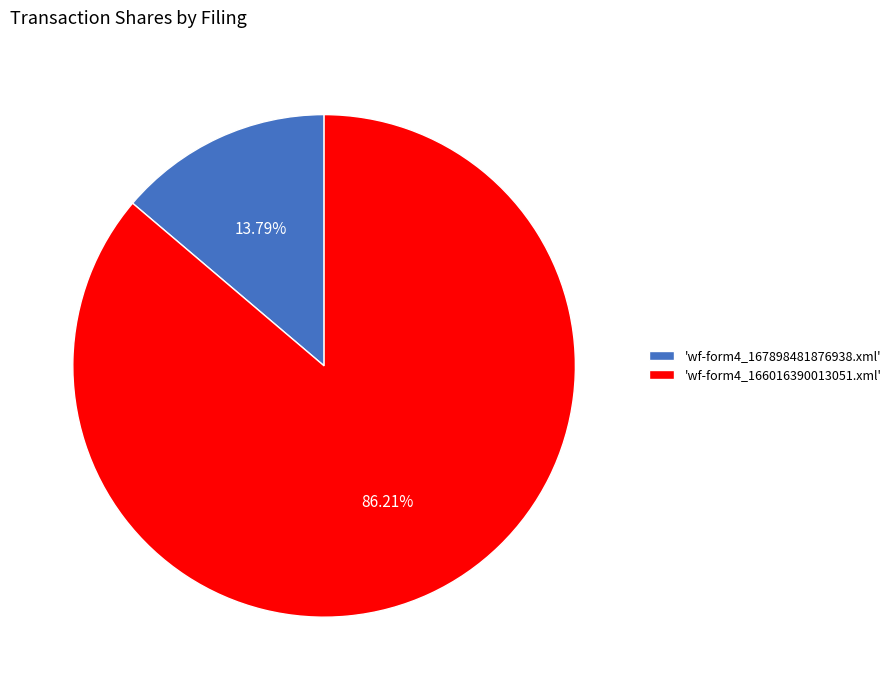

Rank the categories by value from lowest to highest.

'wf-form4_167898481876938.xml', 'wf-form4_166016390013051.xml'